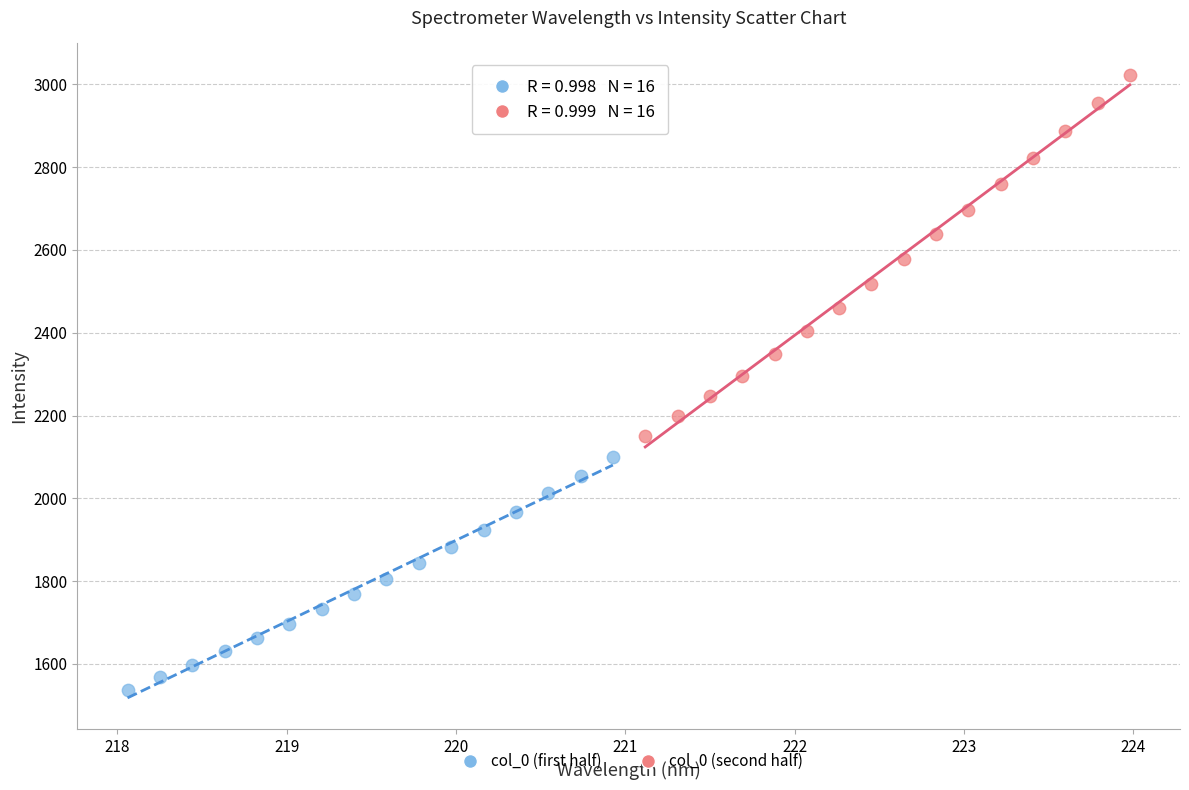

Which series has the largest Y range (max minus min)?

col_0 (second half)